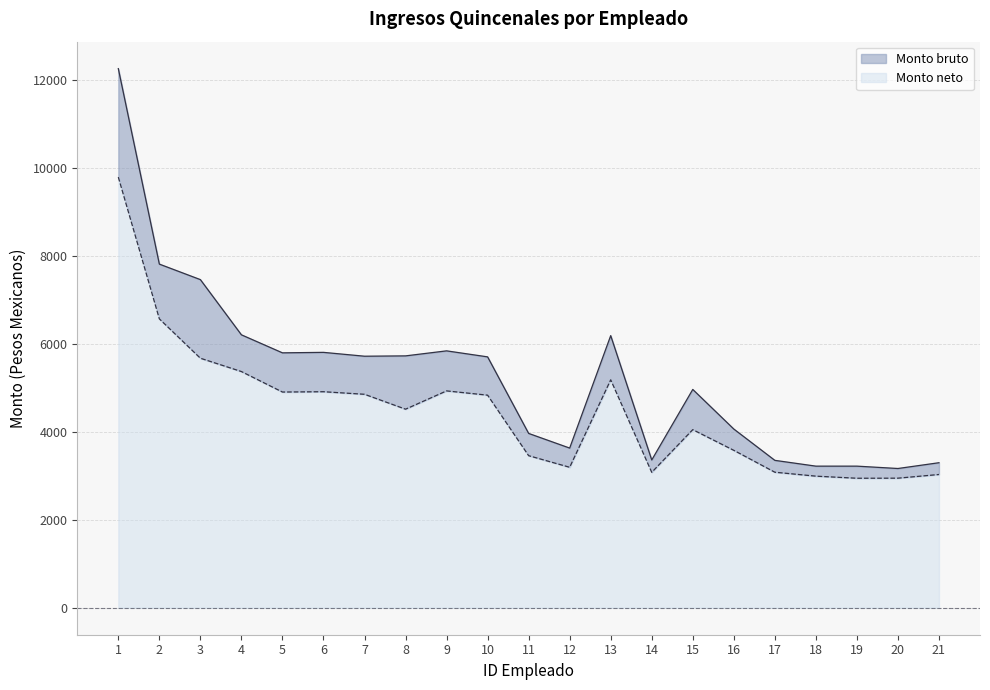

At which category does Monto bruto (línea) reach its first local valley?

5